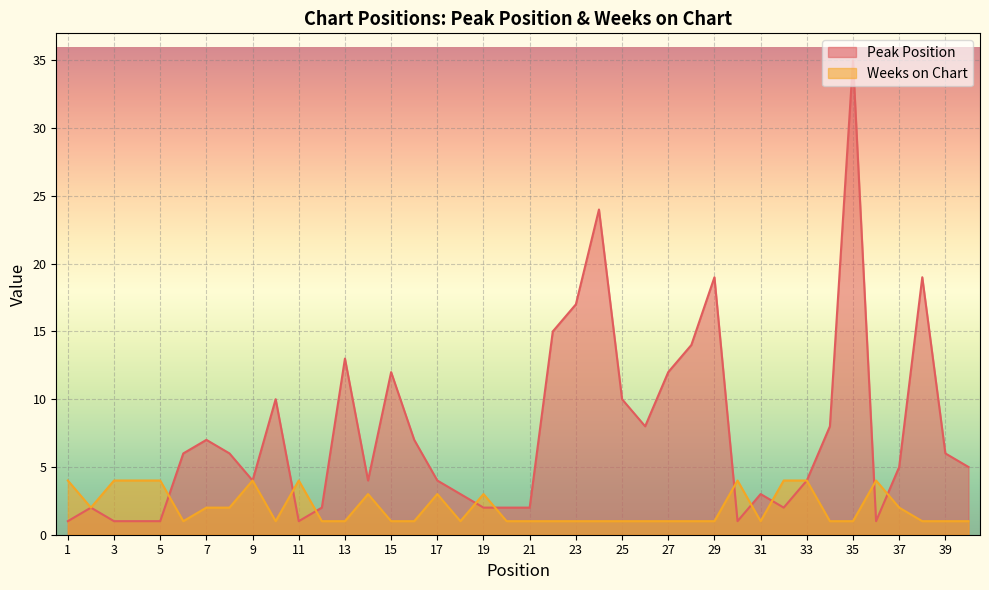

What is the difference between the maximum and minimum values in the Peak Position series?

34